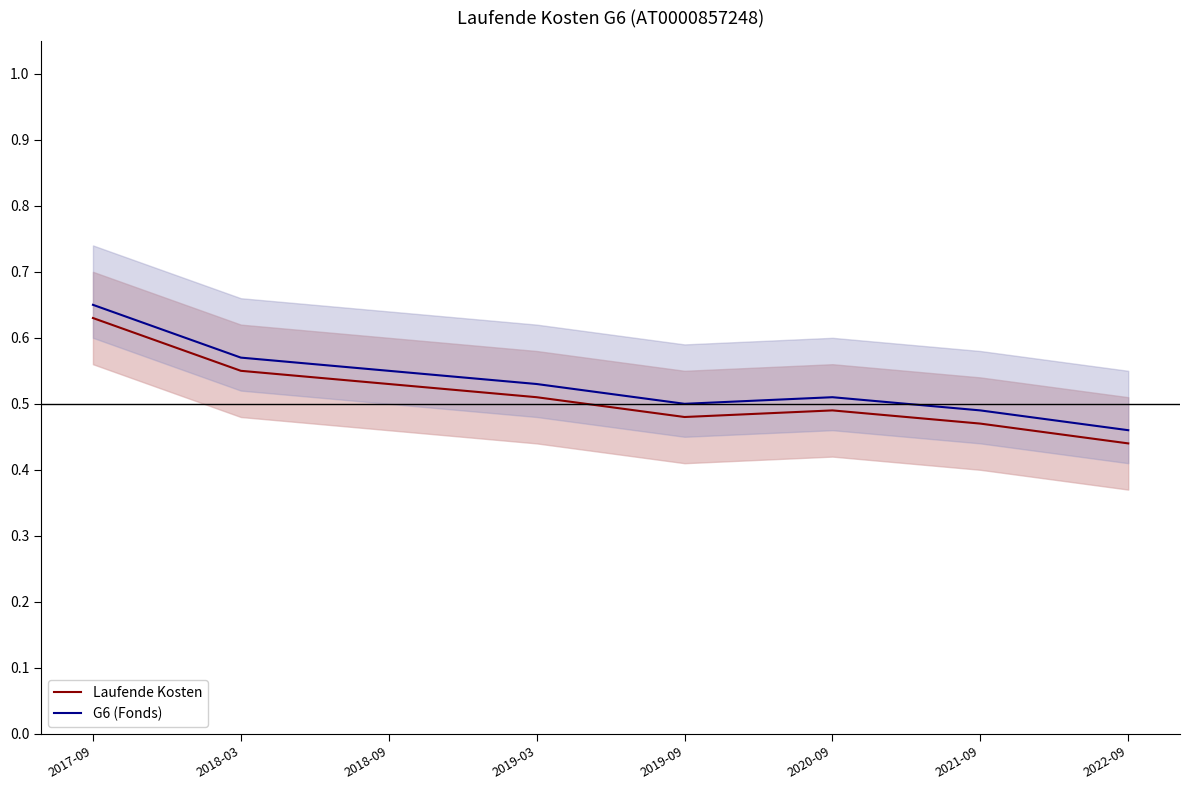

What is the label of the 6th point from the left?

2020-09